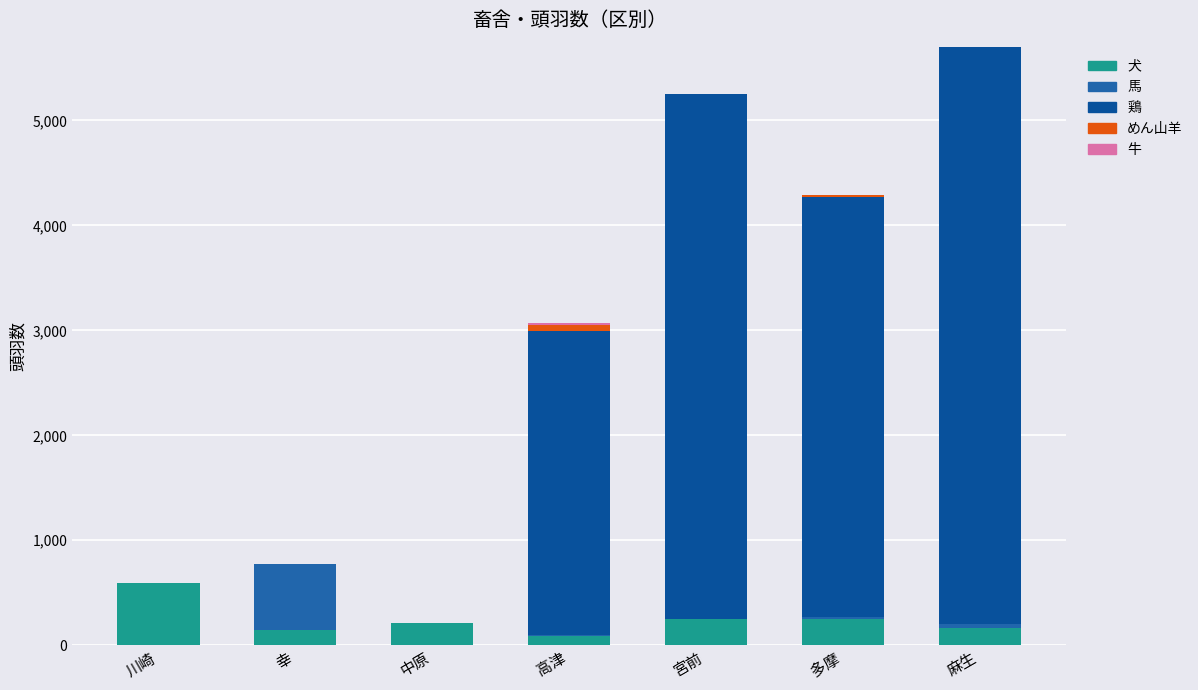

Are the bars grouped side by side (vs. stacked)?

No